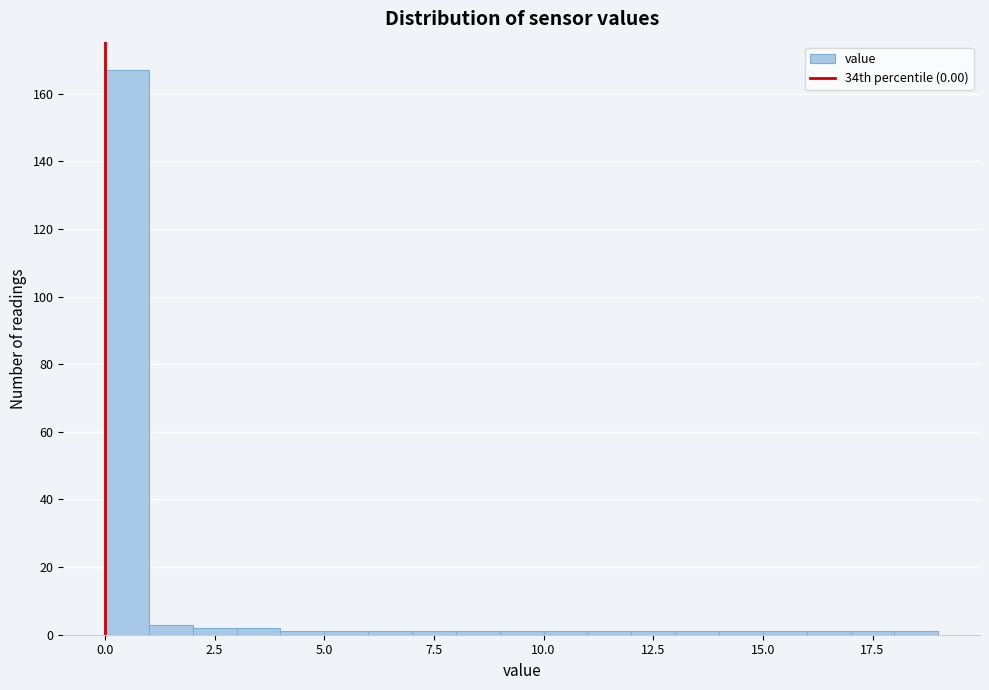

Around what value on the x-axis is the tallest bar? Give the approximate position of its centre, as read against the axis.

0.5